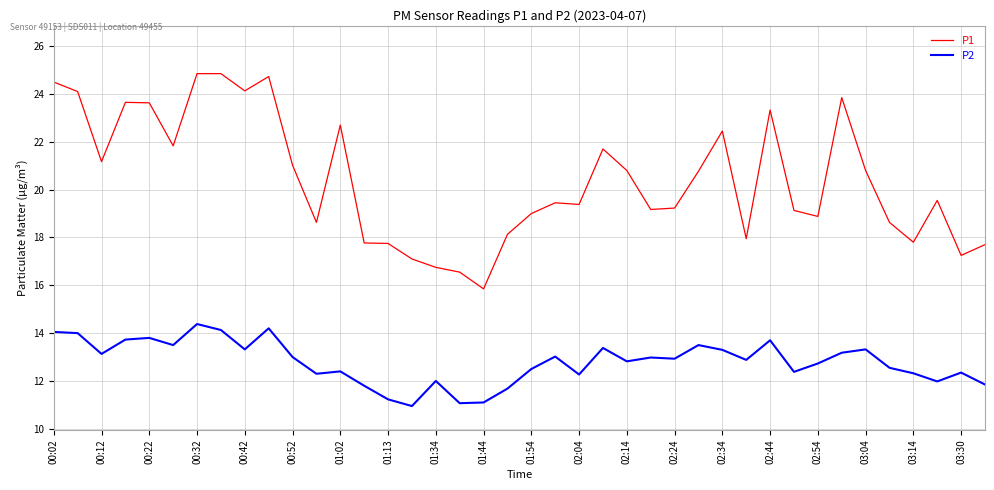

What is the maximum value shown in the chart?

24.9